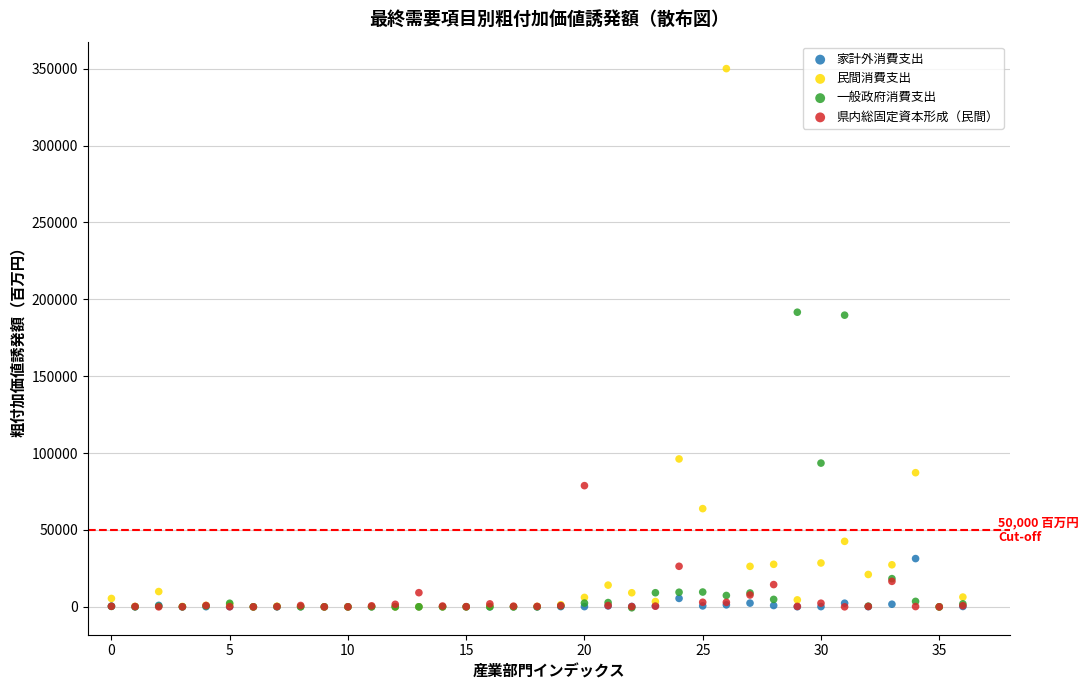

What are all the series names shown in the legend?

家計外消費支出, 民間消費支出, 一般政府消費支出, 県内総固定資本形成（民間）